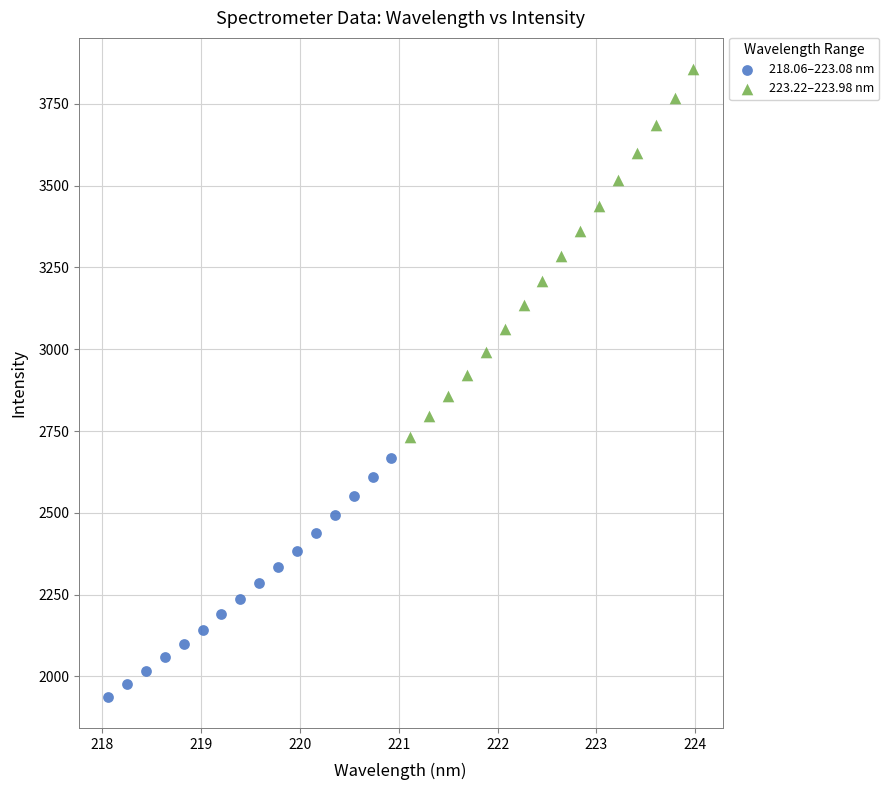

Which series contains the highest Y value?

223.22–223.98 nm